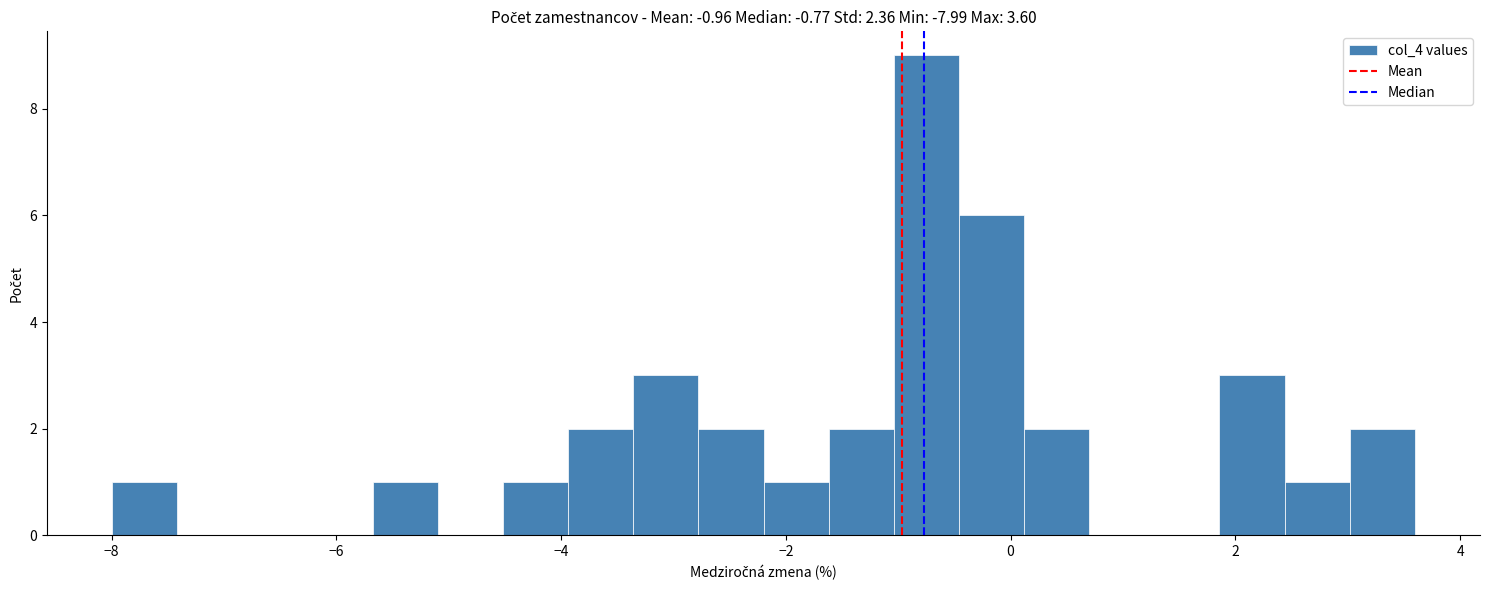

Around what value on the x-axis is the tallest bar? Give the approximate position of its centre, as read against the axis.

-0.8